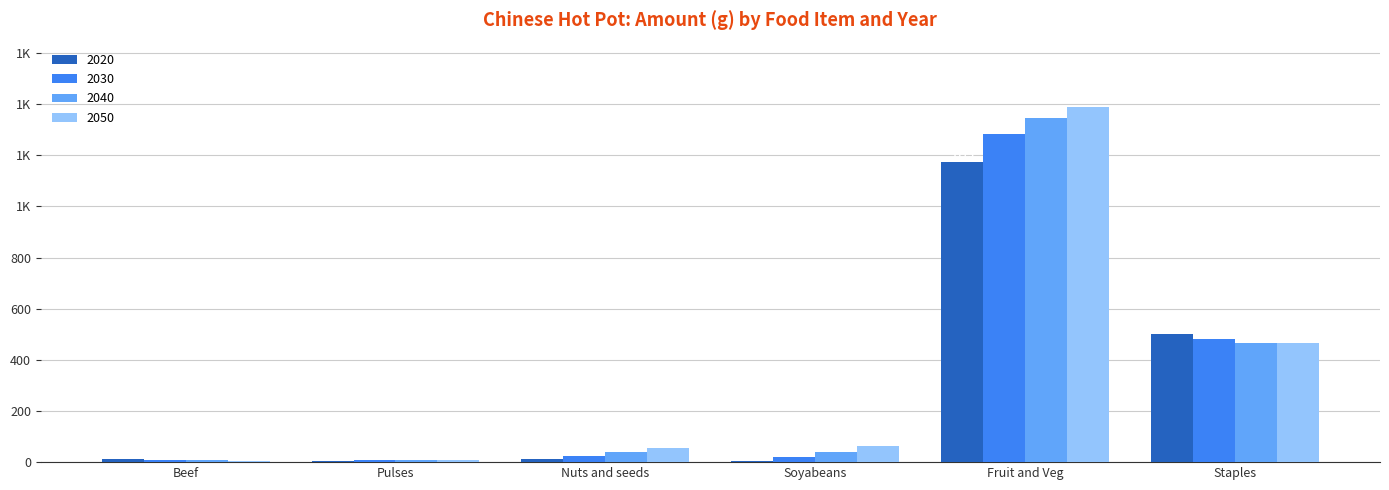

What are all the series names shown in the legend?

2020, 2030, 2040, 2050